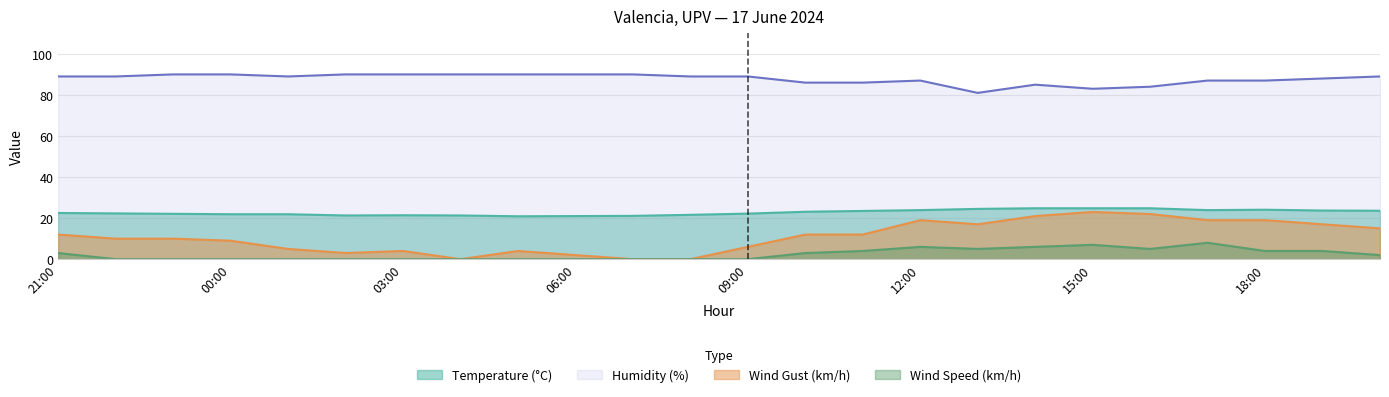

True or false: Wind Speed (km/h) has a value of 5.0 at 13:00.

True